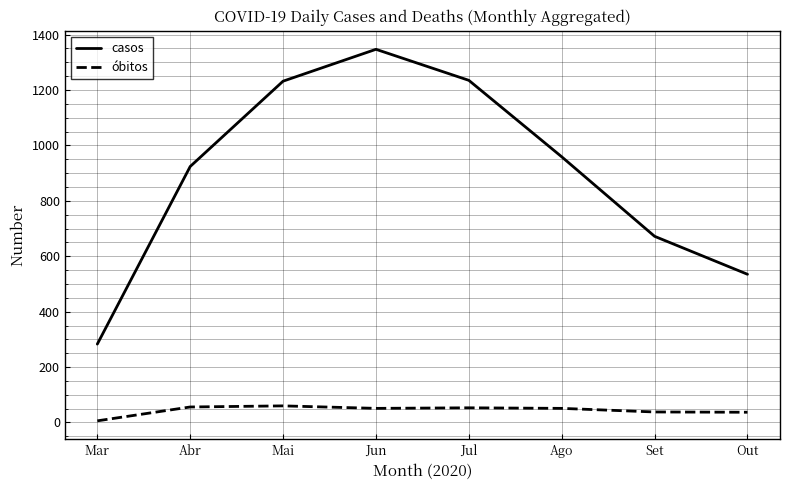

List the series in order of their overall mean, lowest first.

óbitos, casos